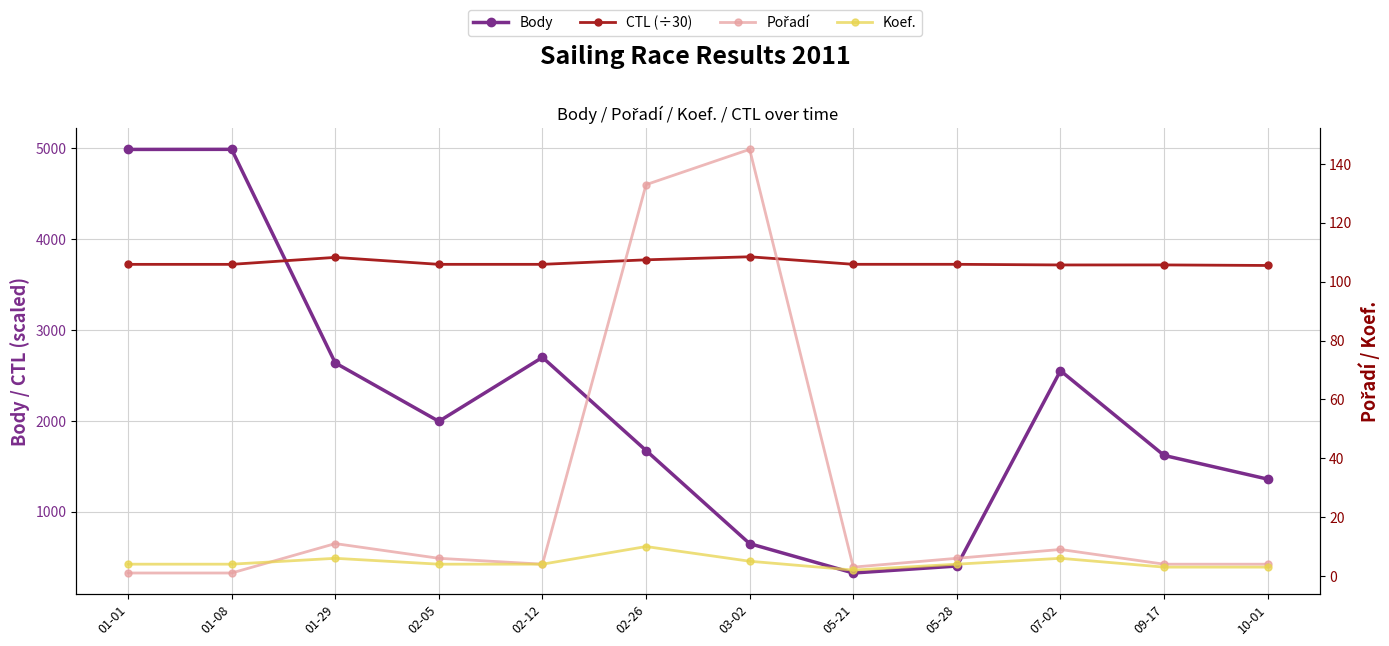

Which series has the largest total across all categories?

CTL (÷30)